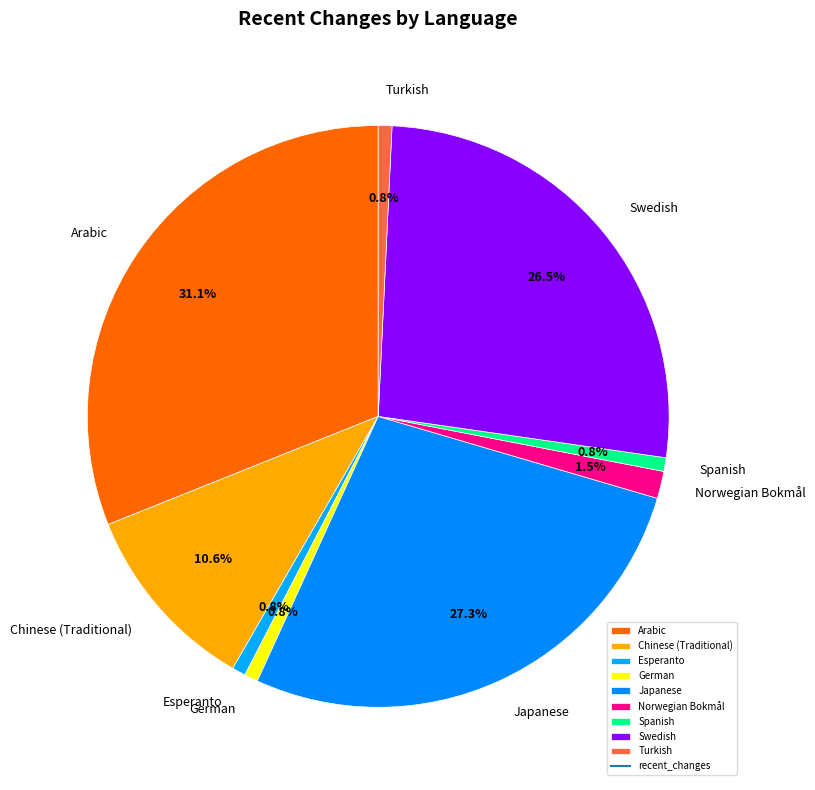

Count the number of slices in the pie.

9